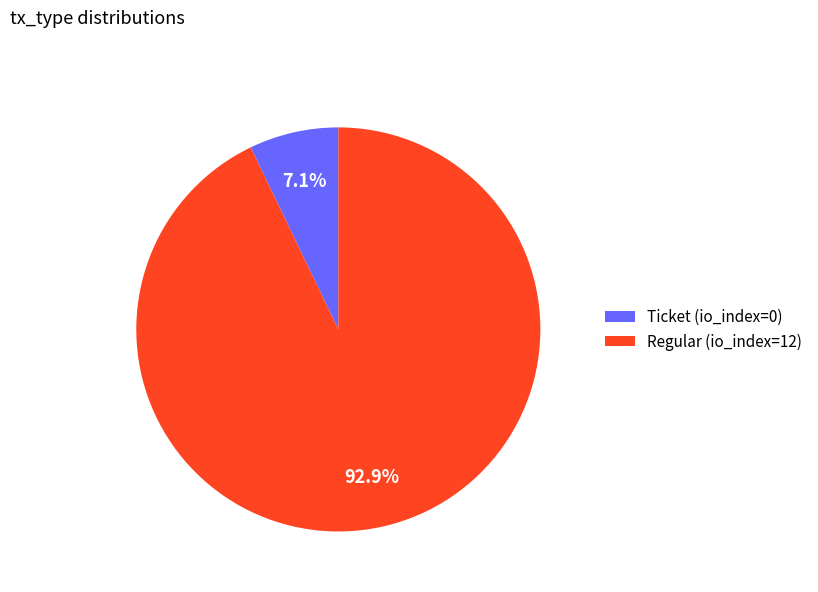

Which slice is the largest?

Regular (io_index=12)